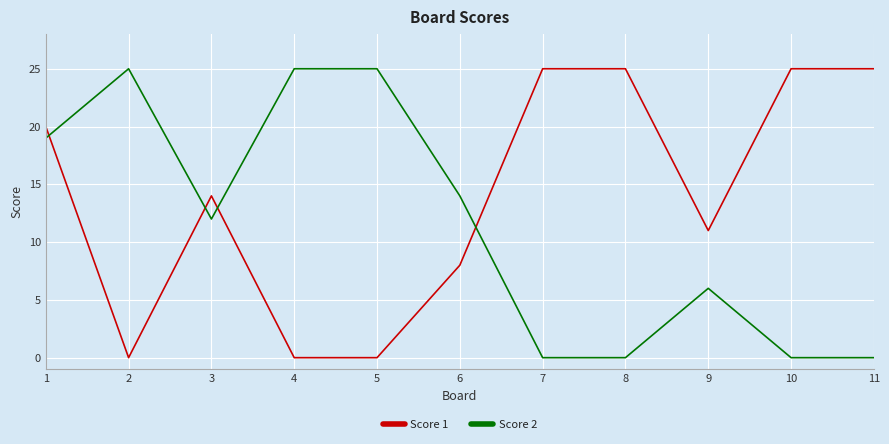

What are all the series names shown in the legend?

Score 1, Score 2